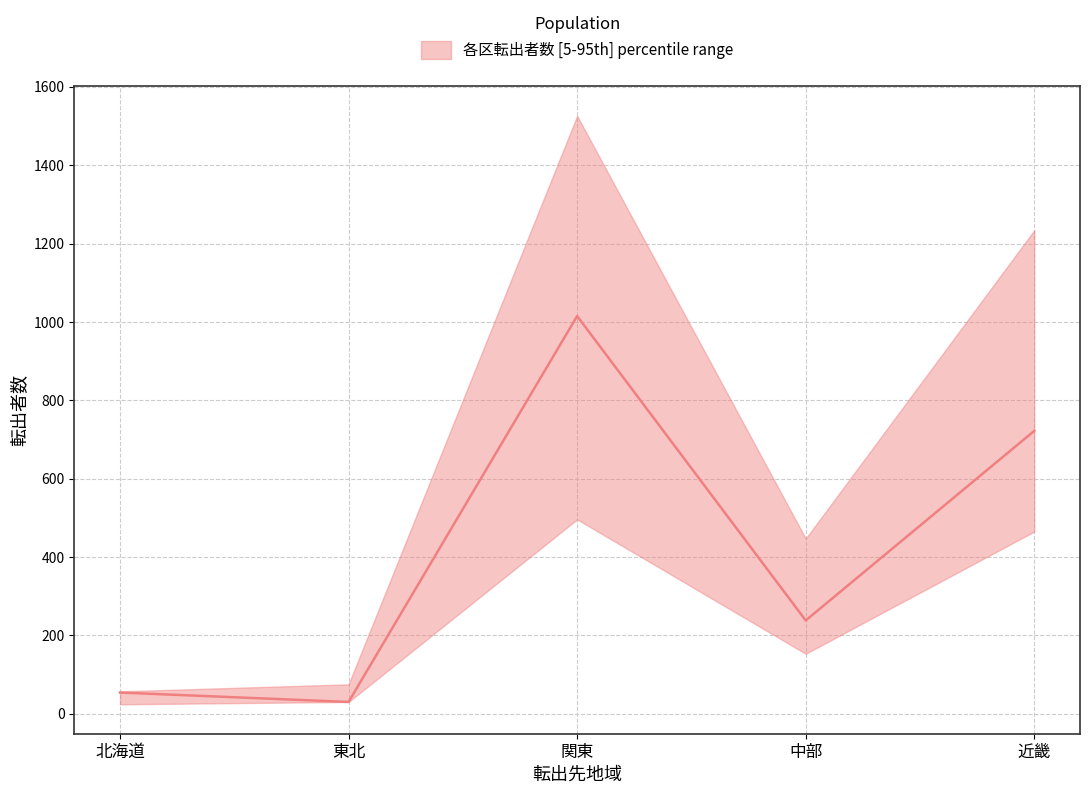

True or false: 安佐南区_女 and 中区_総数 intersect in this chart.

False